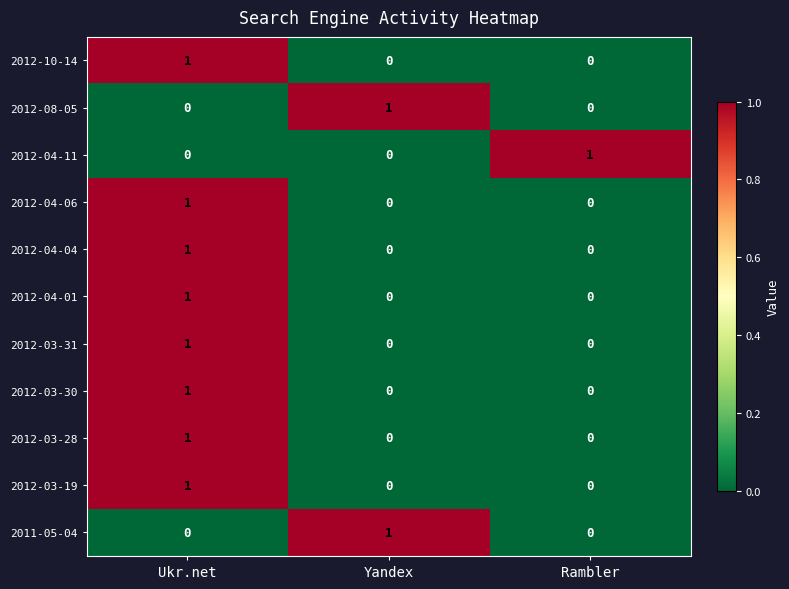

How many 2012-04-11 values are between 0 and 1?

3